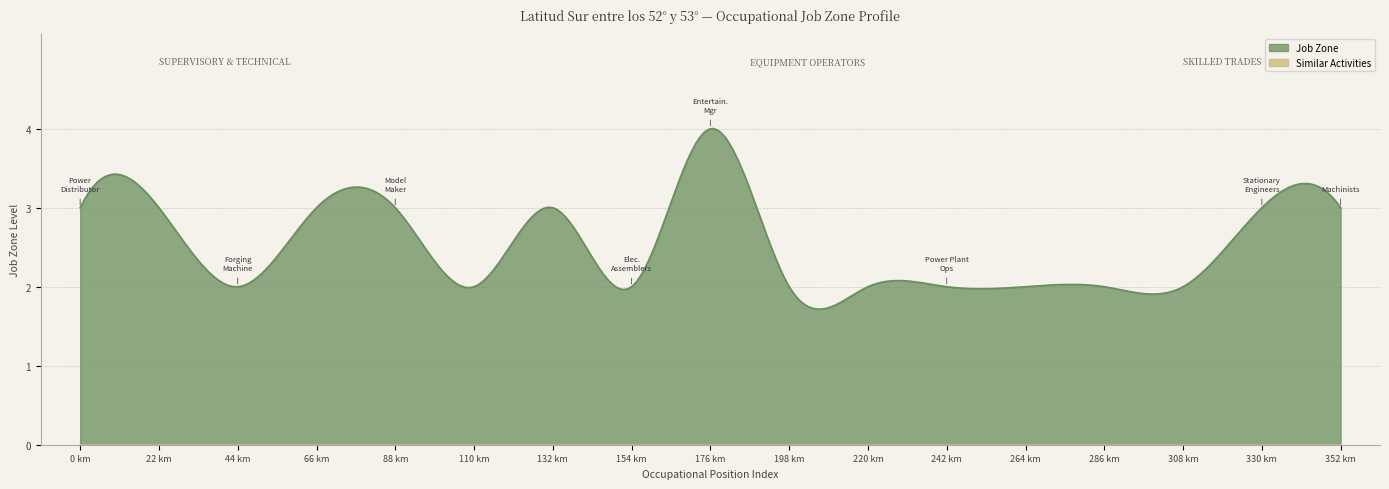

Which series has the largest range (max minus min)?

Job Zone